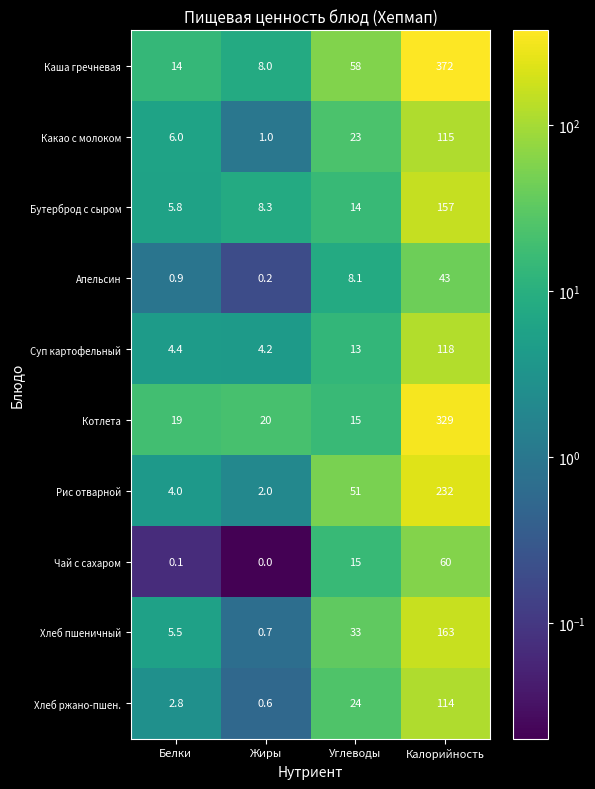

What is the spread (max minus min) of values at Белки?

18.9